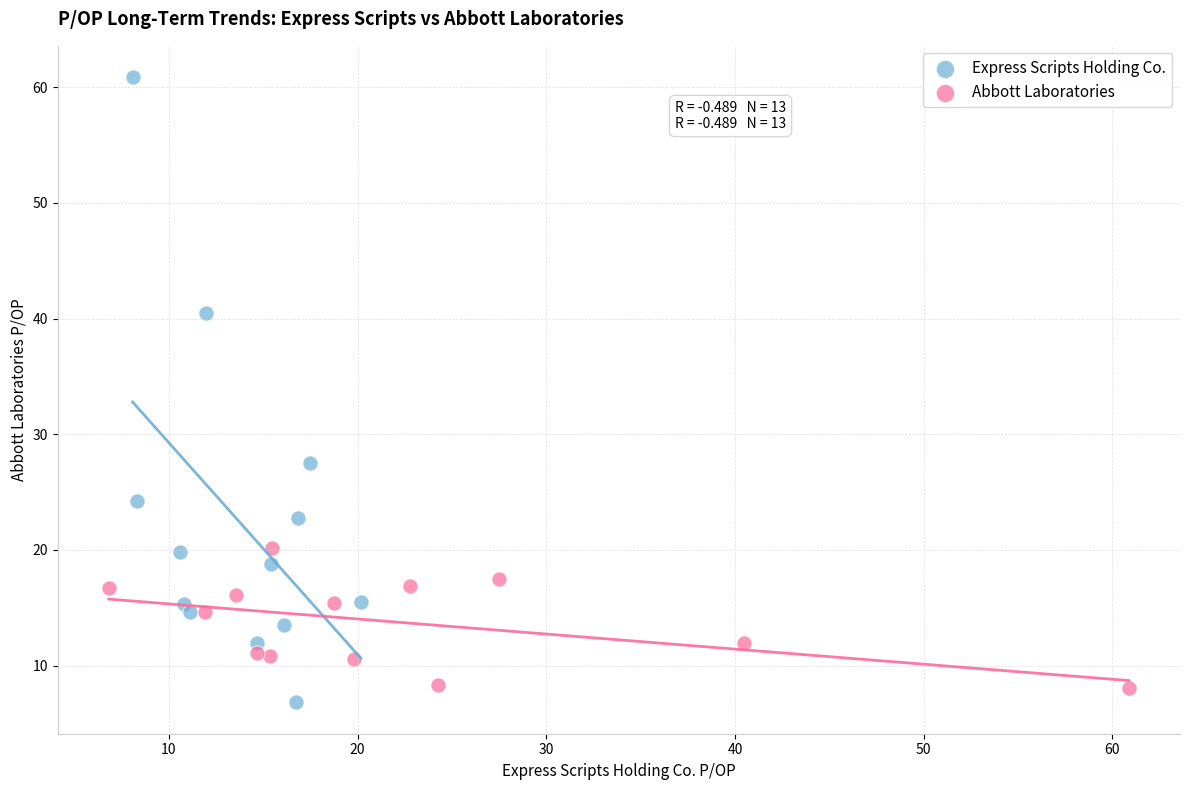

Which series contains the highest Y value?

Express Scripts Holding Co.